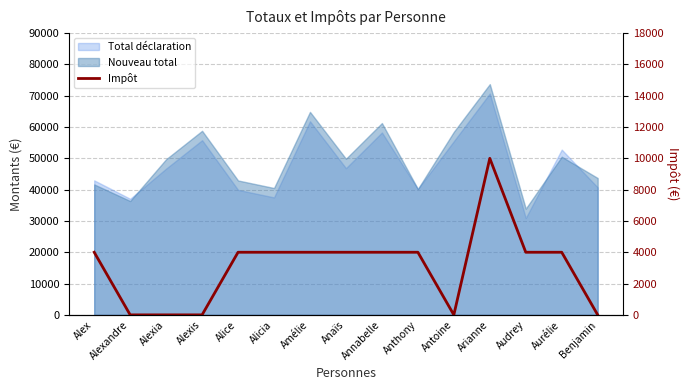

Rank the categories by value from highest to lowest.

Arianne, Alex, Alice, Alicia, Amélie, Anaïs, Annabelle, Anthony, Audrey, Aurélie, Alexandre, Alexia, Alexis, Antoine, Benjamin